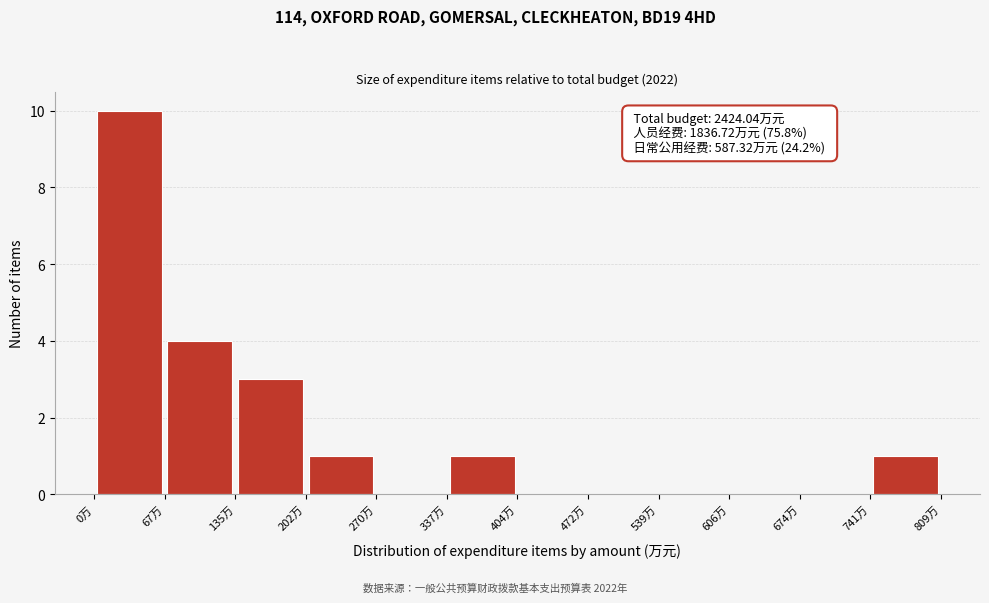

Over which range of the x-axis is the bar tallest?

0 to 70